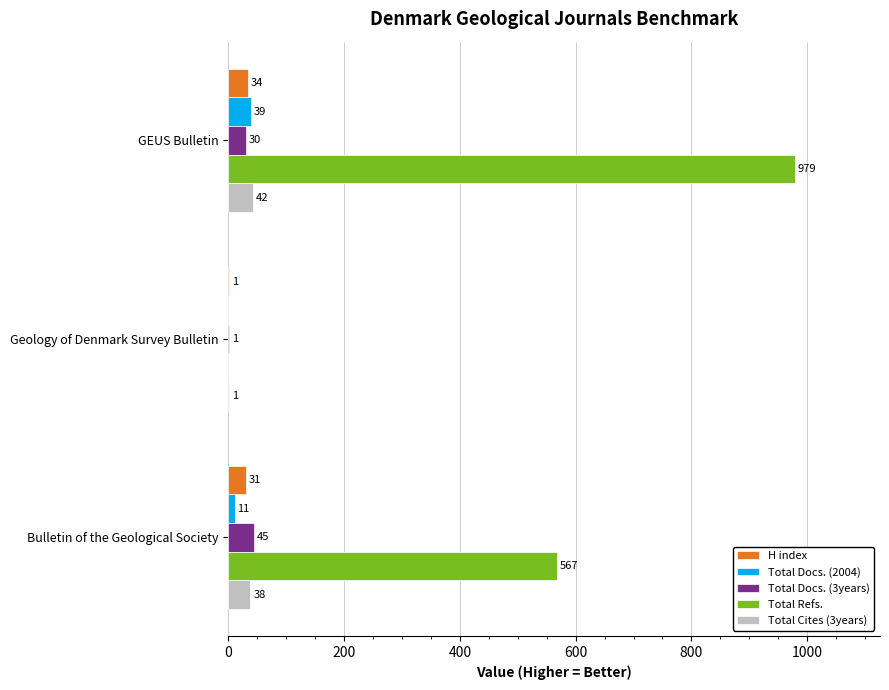

How many Total Docs. (3years) values are between 1 and 45?

3